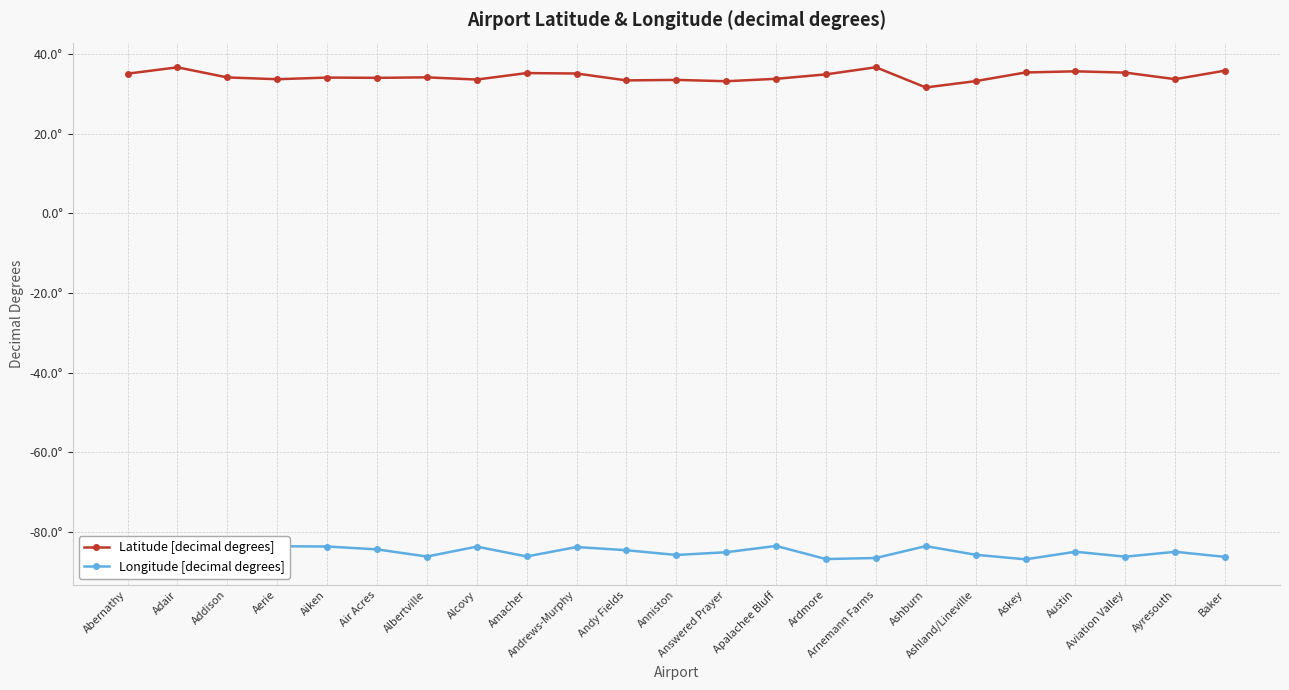

List the series in order of their overall mean, lowest first.

Longitude [decimal degrees], Latitude [decimal degrees]